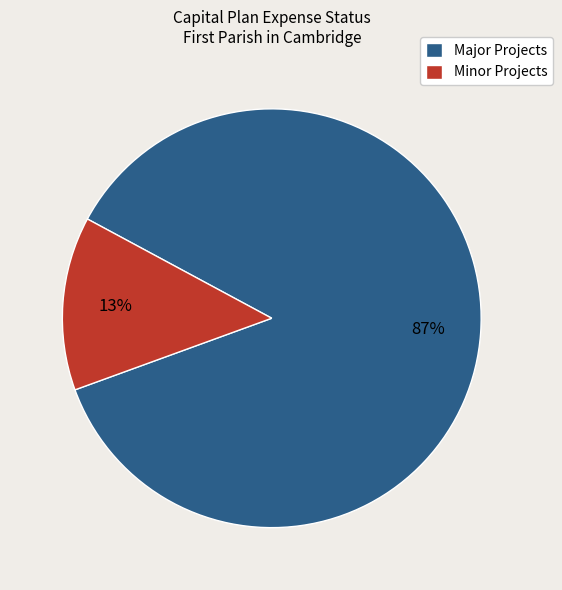

To the nearest percent, what is the combined percentage of Major Projects and Minor Projects?

100%